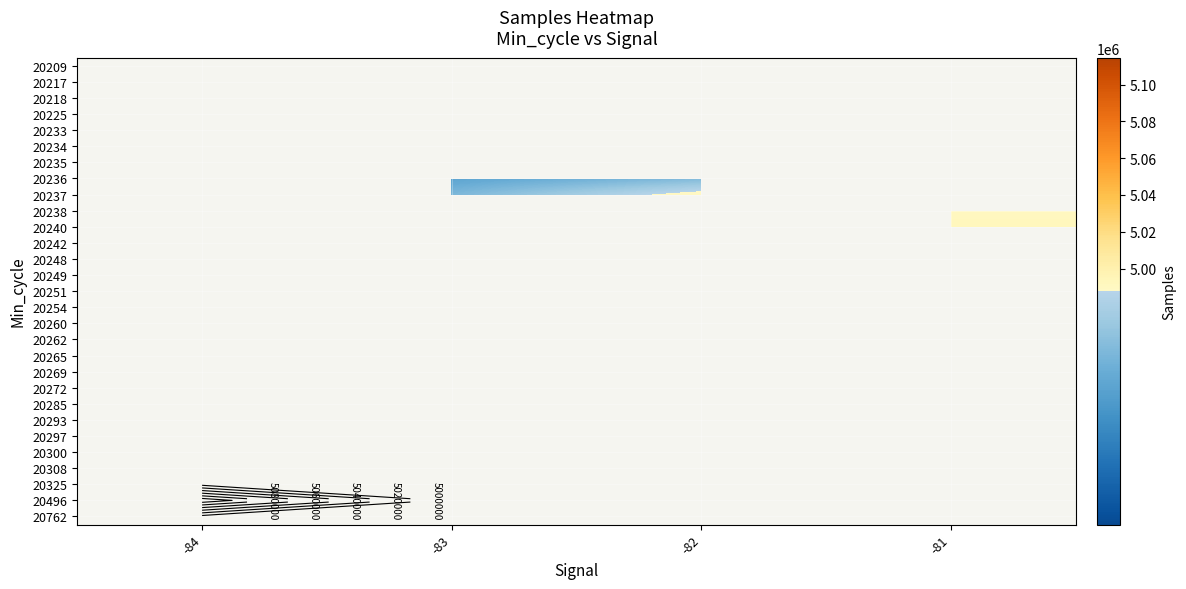

Rank the series by their maximum value, from lowest to highest.

20209, 20217, 20218, 20225, 20233, 20234, 20235, 20236, 20237, 20238, 20240, 20242, 20248, 20249, 20251, 20254, 20260, 20262, 20265, 20269, 20272, 20285, 20293, 20297, 20300, 20308, 20325, 20496, 20762